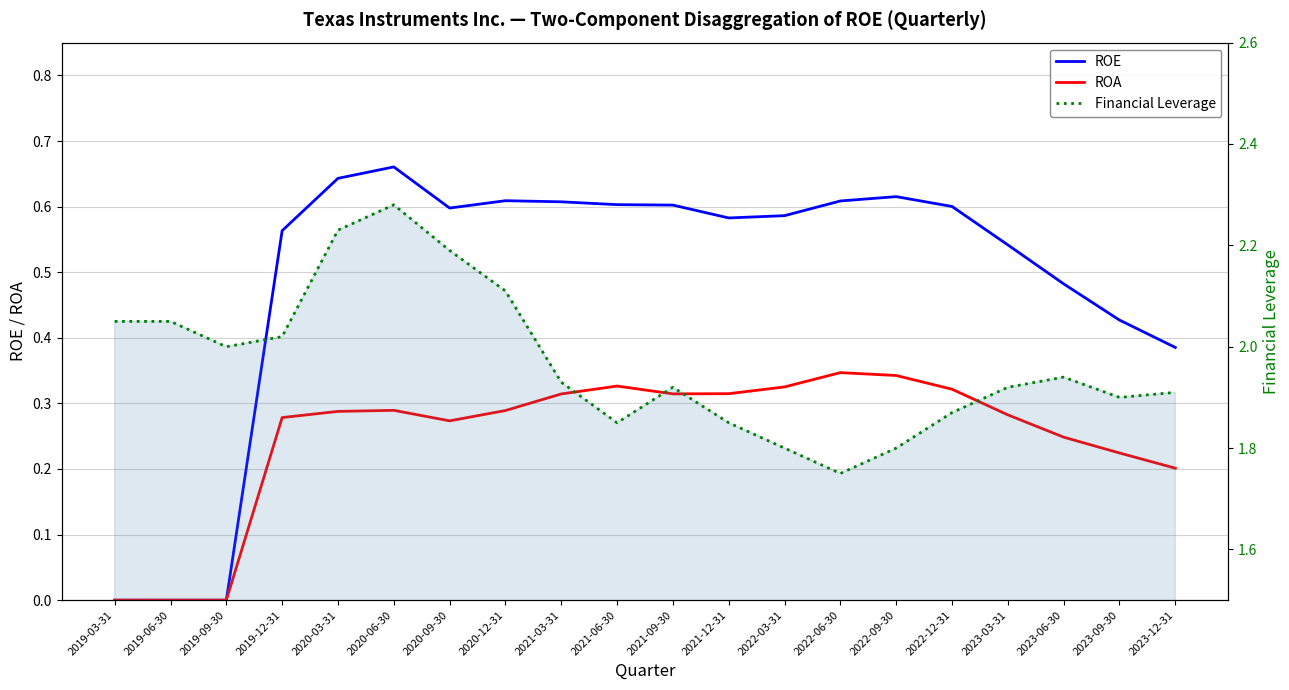

What is the label of the 2nd point from the left?

2019-06-30